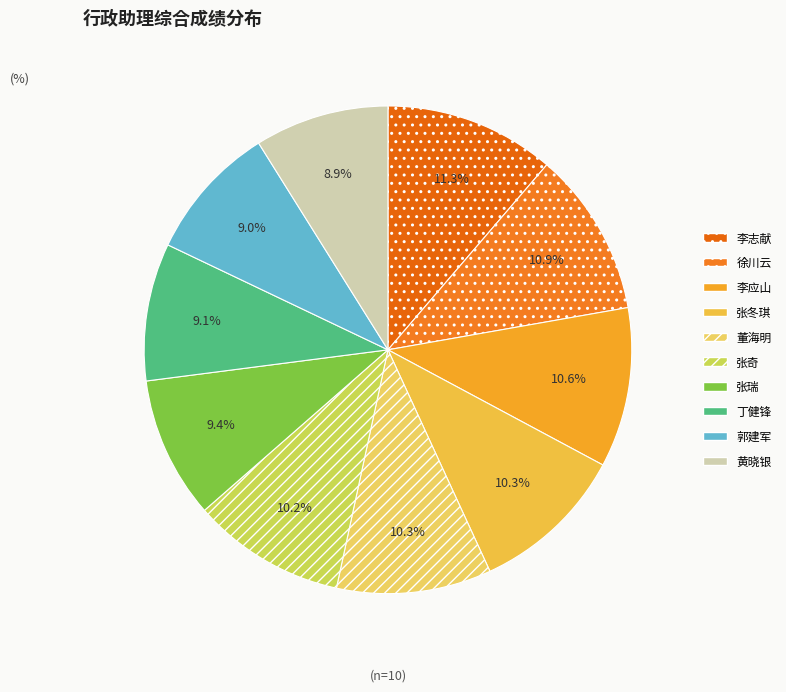

How many segments does this pie chart have?

10